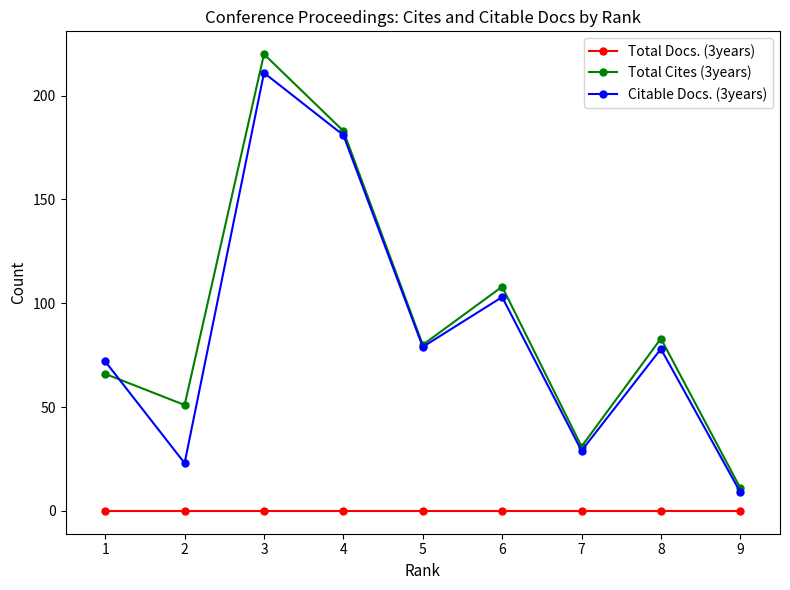

After their last crossing, which series has the higher values: Citable Docs. (3years) or Total Cites (3years)?

Total Cites (3years)